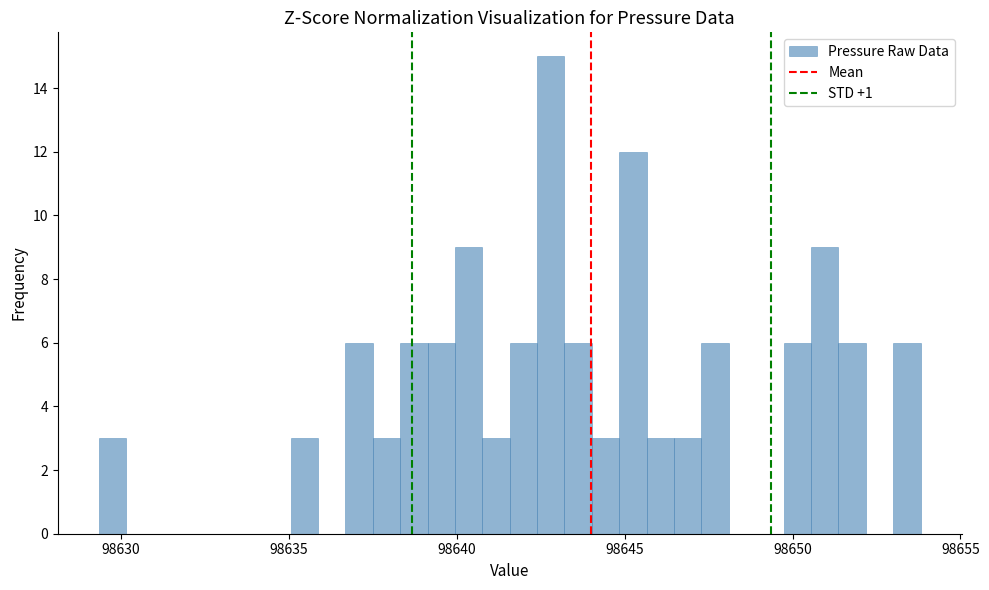

Around what value on the x-axis is the tallest bar? Give the approximate position of its centre, as read against the axis.

98643.0